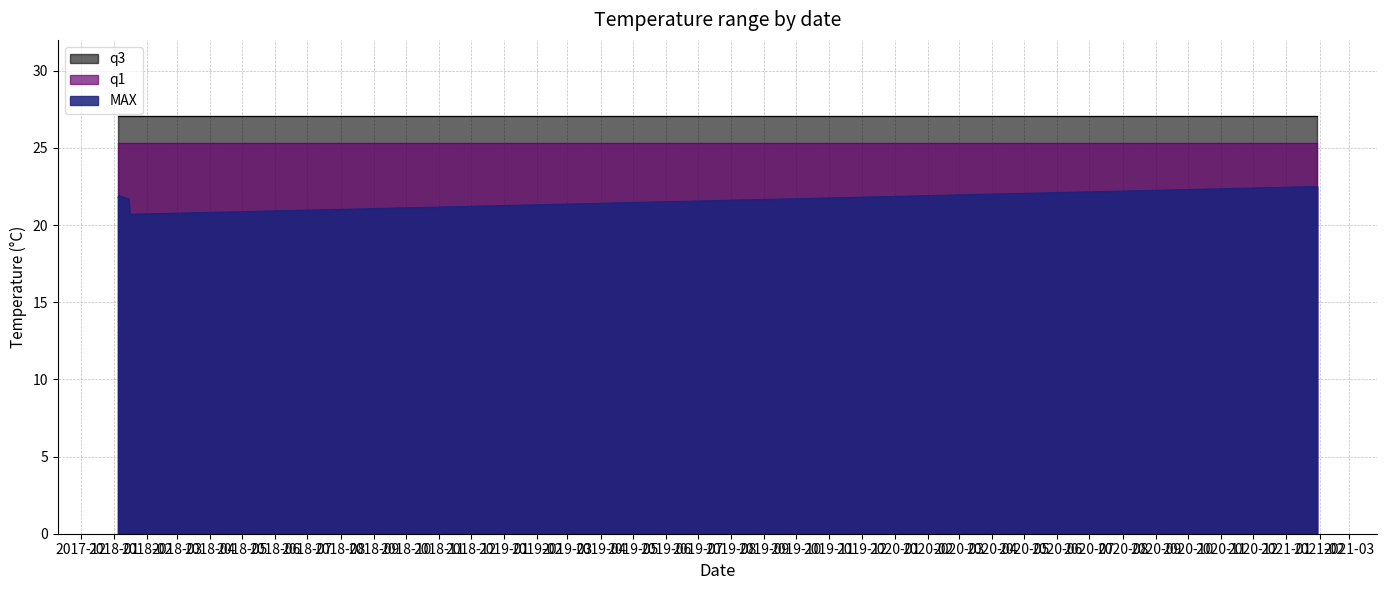

What is the average value of the MAX series?

21.7